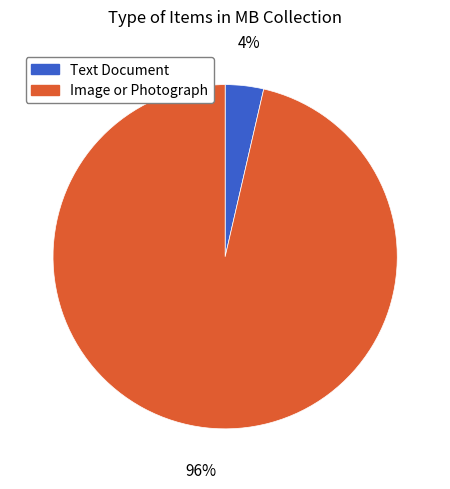

What percentage is the Image or Photograph slice, to the nearest percent?

96%